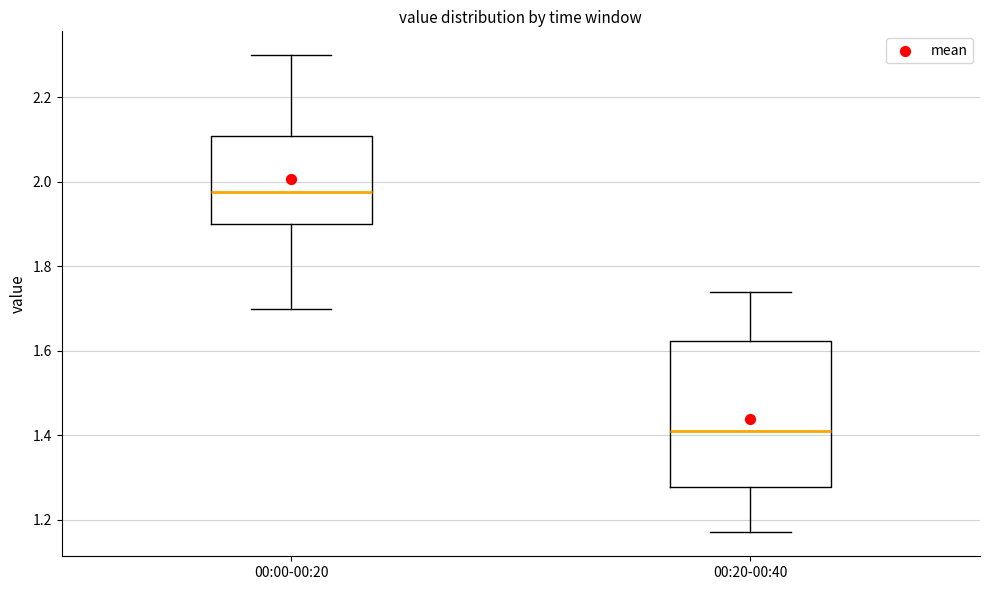

Where does the lower whisker of the box for 00:00-00:20 end on the y-axis? The values are not printed on the chart, so give them approximately, as read against the axis.

1.70